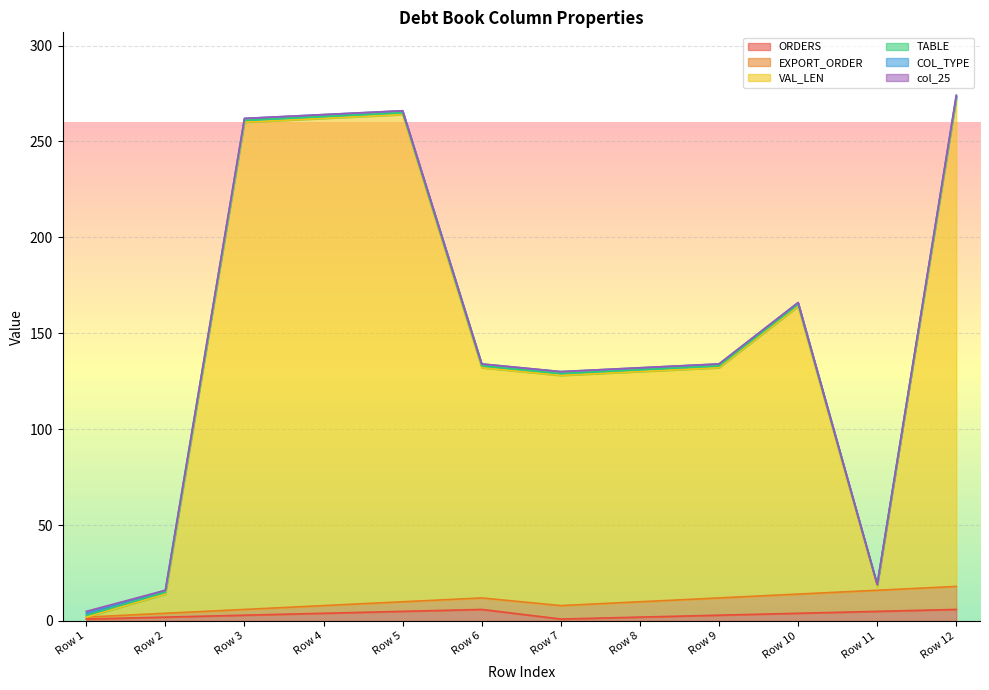

Reading left to right, transcribe all the data shown in this chart.

ORDERS: 1	2	3	4	5	6	1	2	3	4	5	6
EXPORT_ORDER: 1	2	3	4	5	6	7	8	9	10	11	12
VAL_LEN: 0	10	254	254	254	120	120	120	120	150	2	254
TABLE: 1	1	1	1	1	1	1	1	1	1	1	1
COL_TYPE: 1	1	1	1	1	1	1	1	1	1	0	1
col_25: 1	0	0	0	0	0	0	0	0	0	0	0